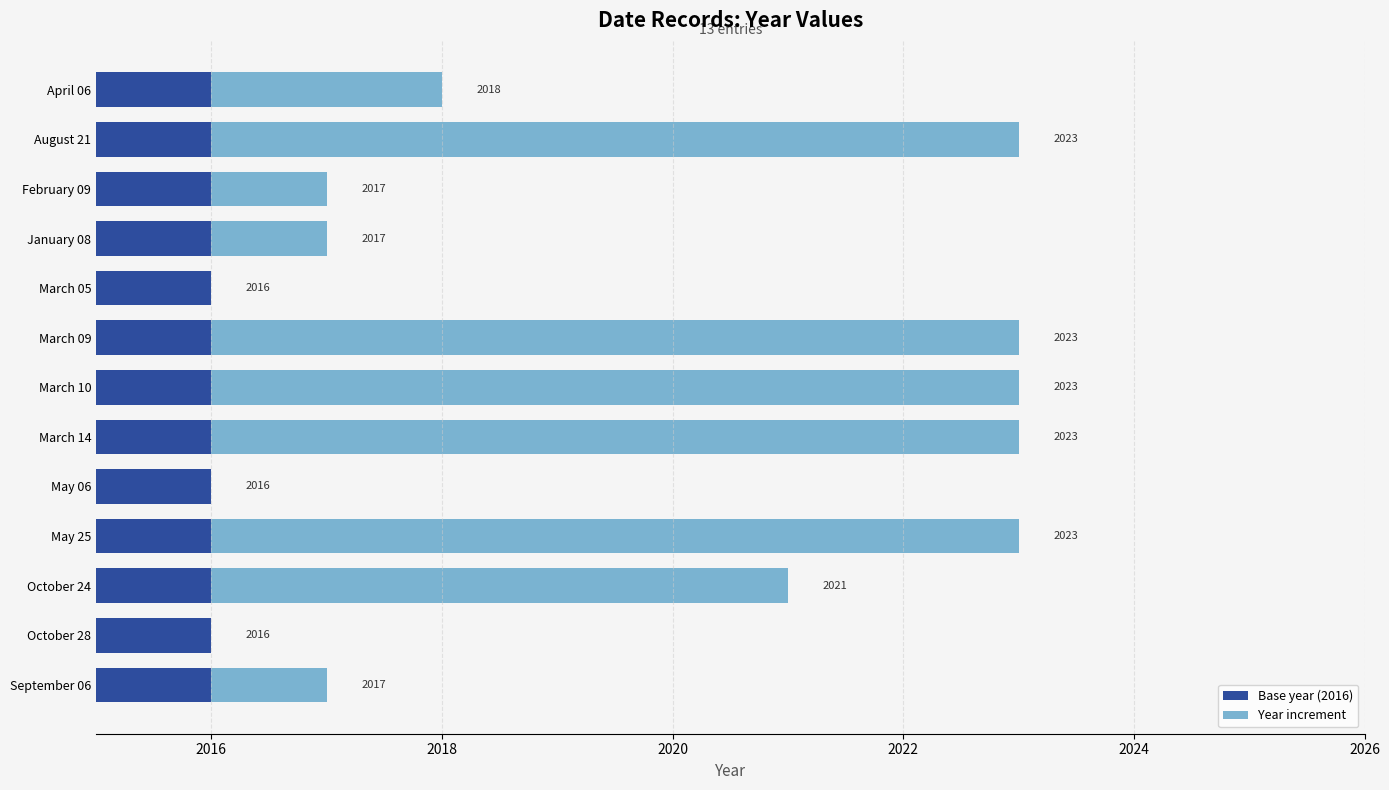

List the series in order of their overall mean, highest first.

Year increment, Base year (2016)